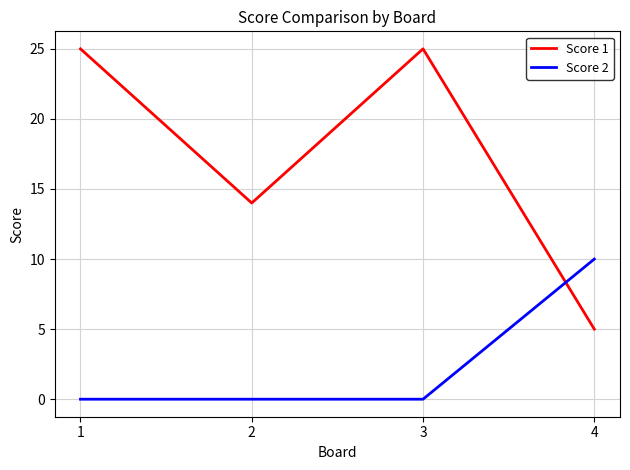

Is this an area chart (filled region under the line)?

No